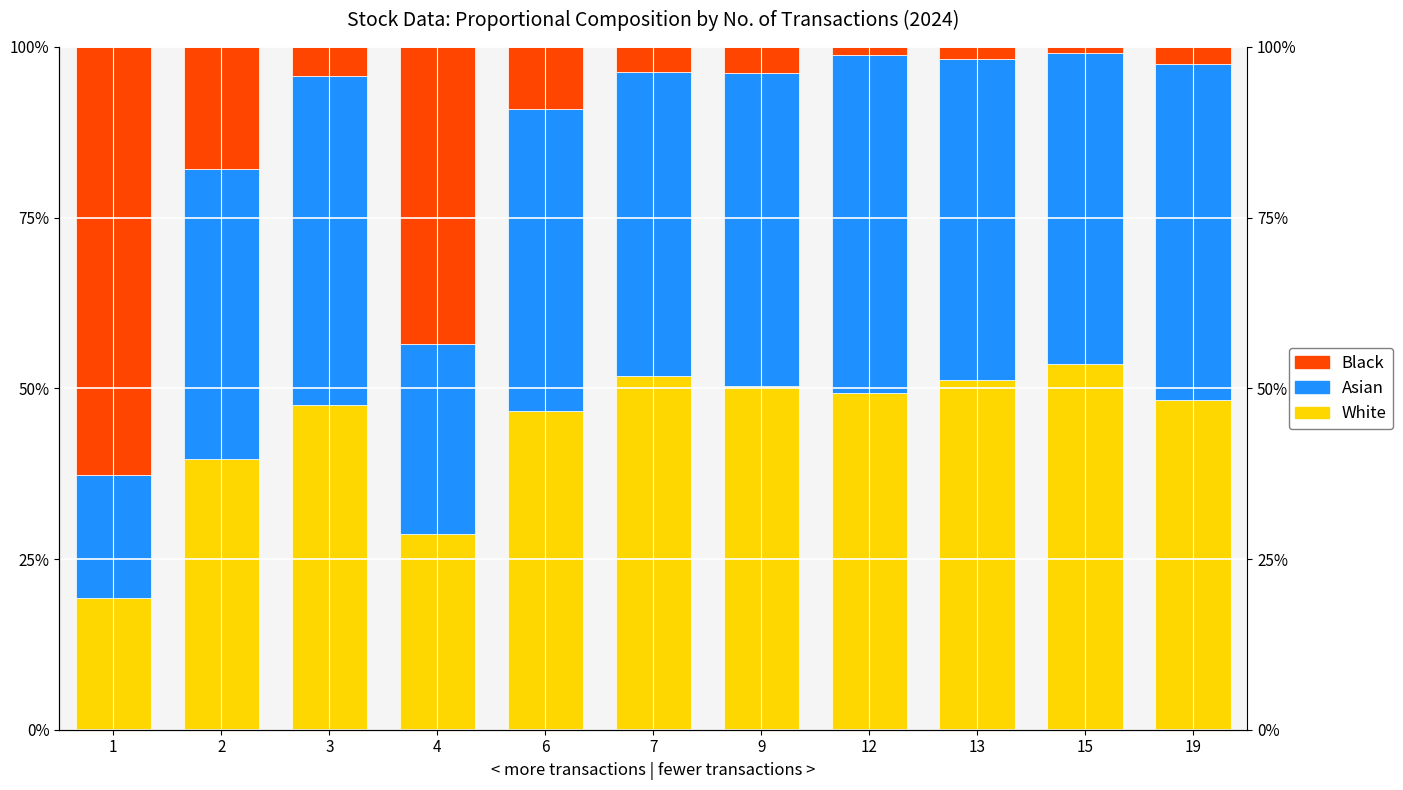

What is the total value across all series at 15?

100.0